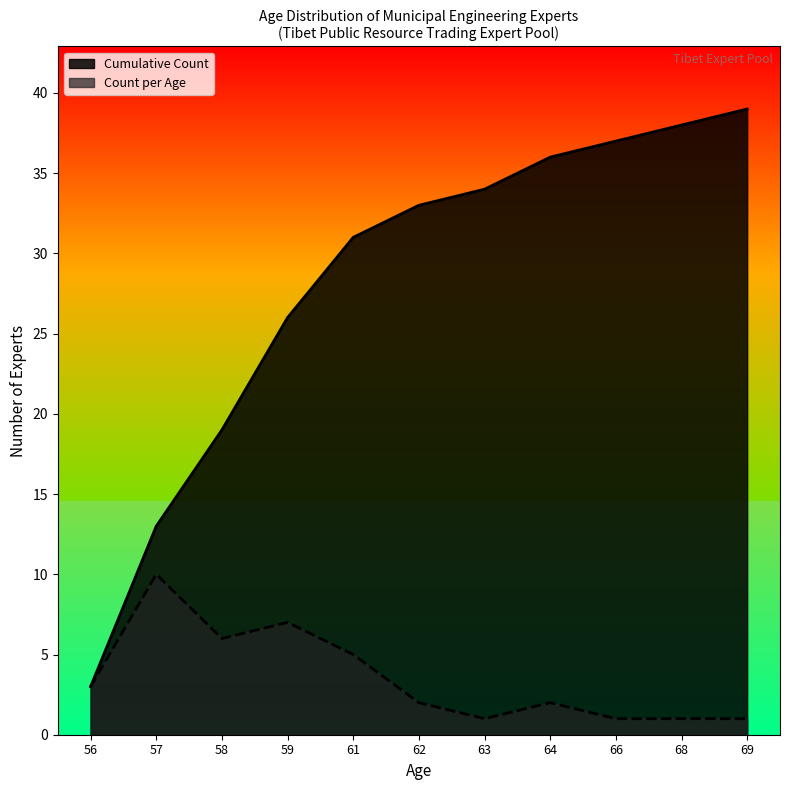

How many lines are shown in the chart?

2